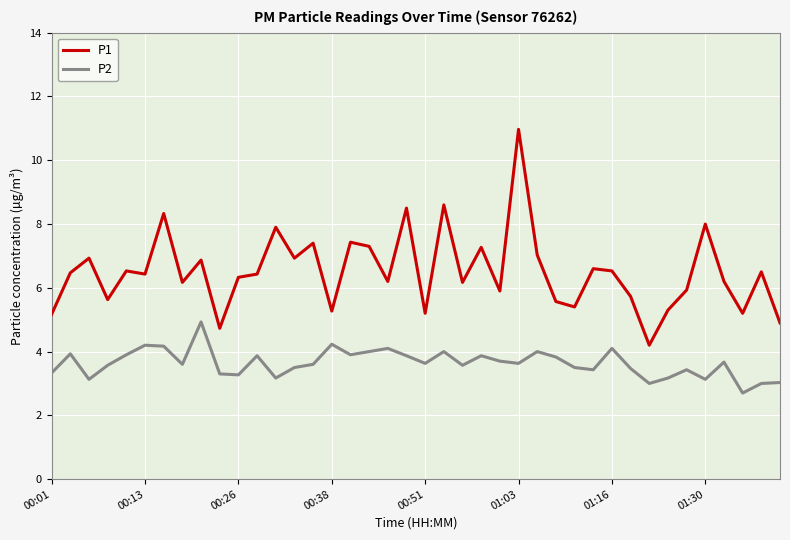

What is the smallest value displayed?

2.7